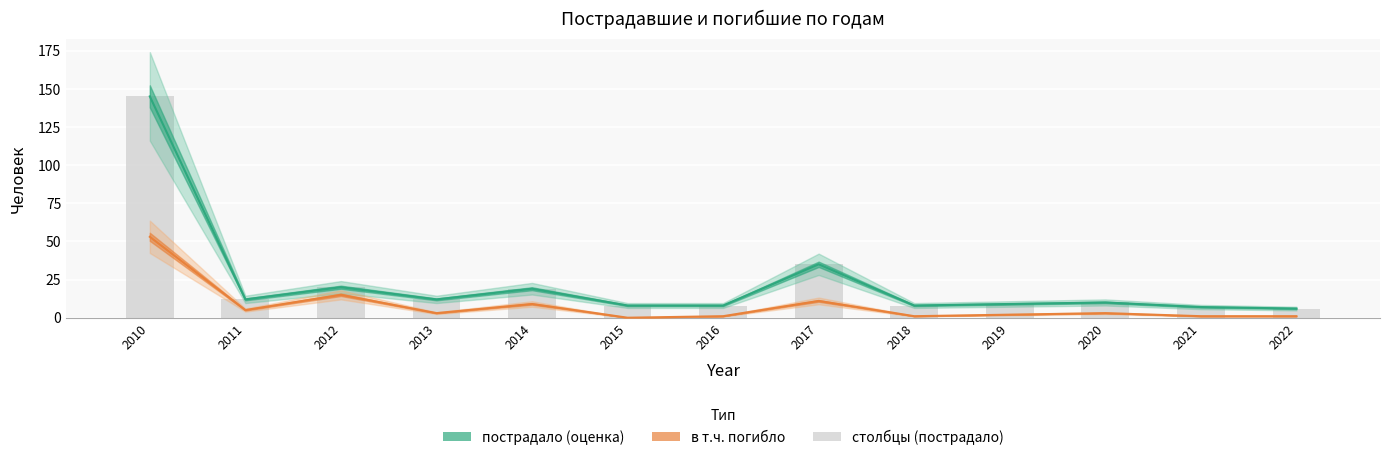

What is the maximum value shown in the chart?

145